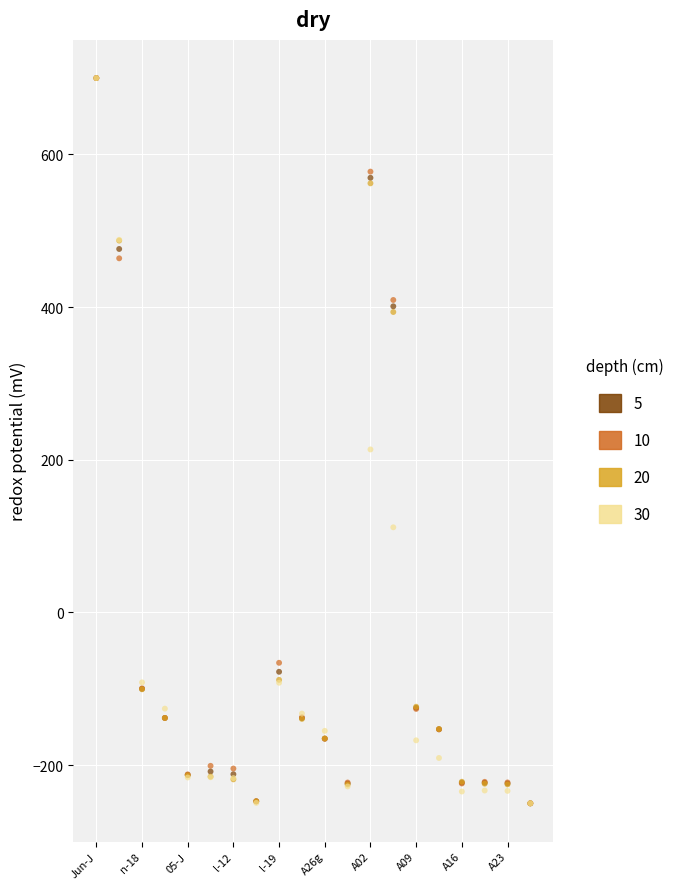

What are all the series names shown in the legend?

5, 10, 20, 30